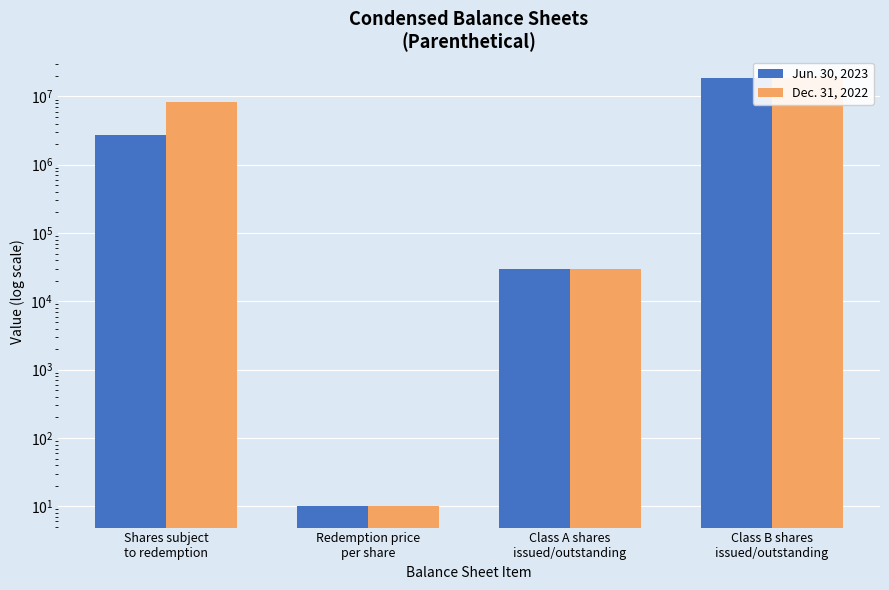

List the series in order of their peak value, highest first.

Jun. 30, 2023, Dec. 31, 2022